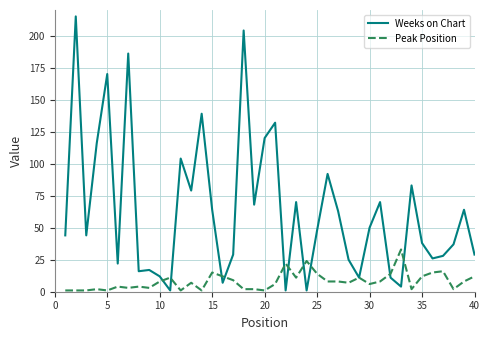

Which series has the largest total across all categories?

Weeks on Chart